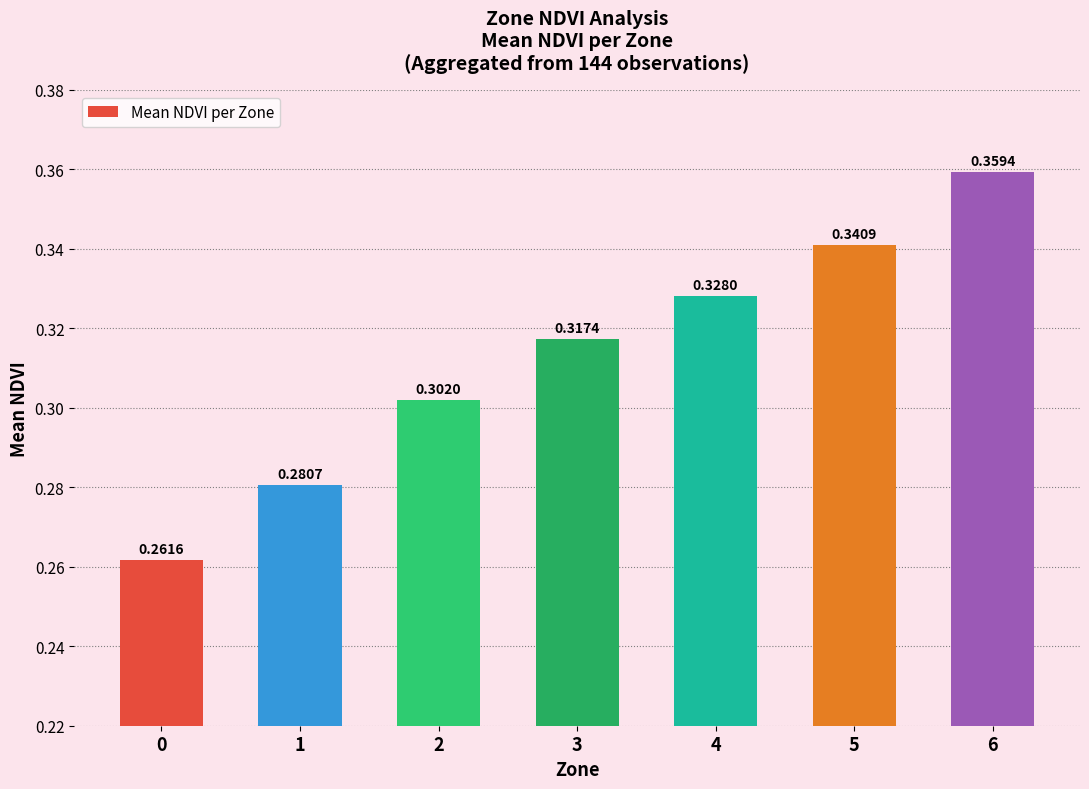

What is the sum of the values at 6 and 3?

0.7